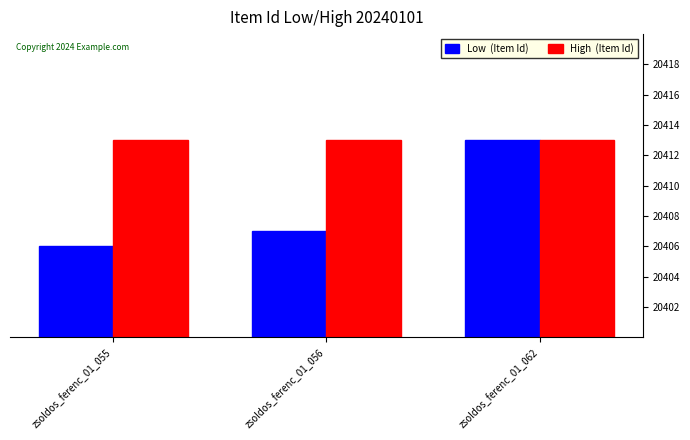

At which category is the sum across all series the highest?

zsoldos_ferenc_01_062